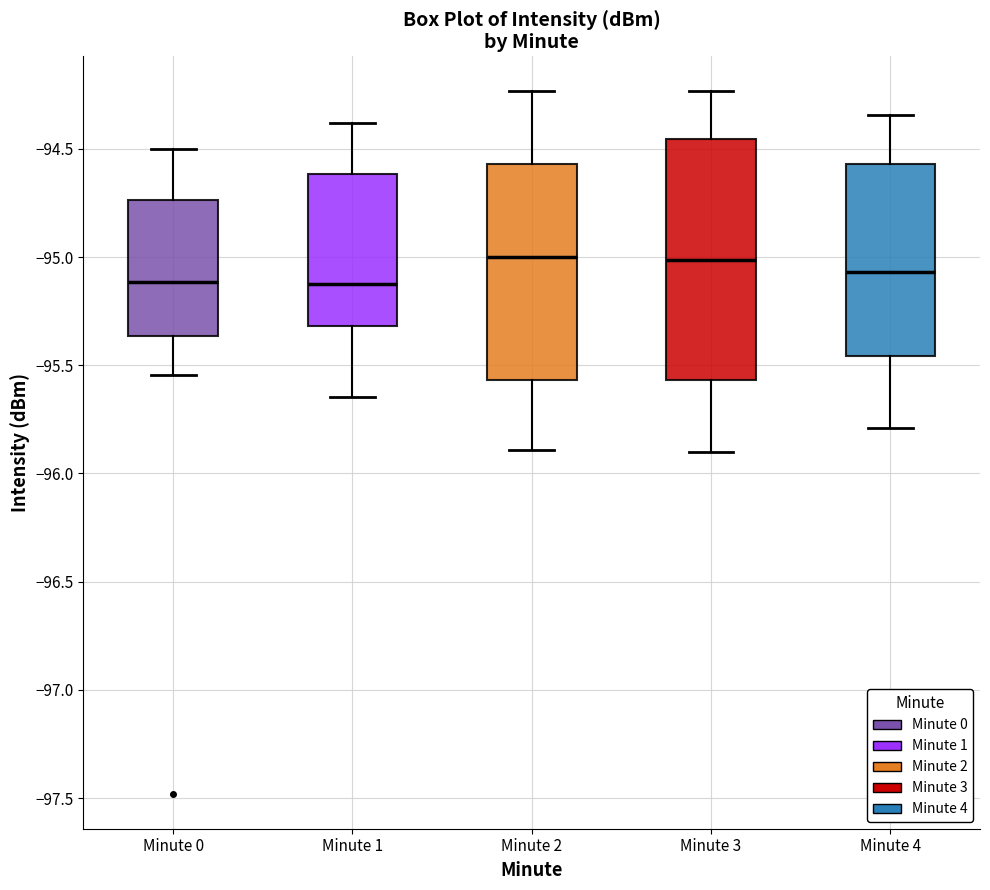

Comparing the boxes themselves (not the whiskers), which one is the tallest?

Minute 3